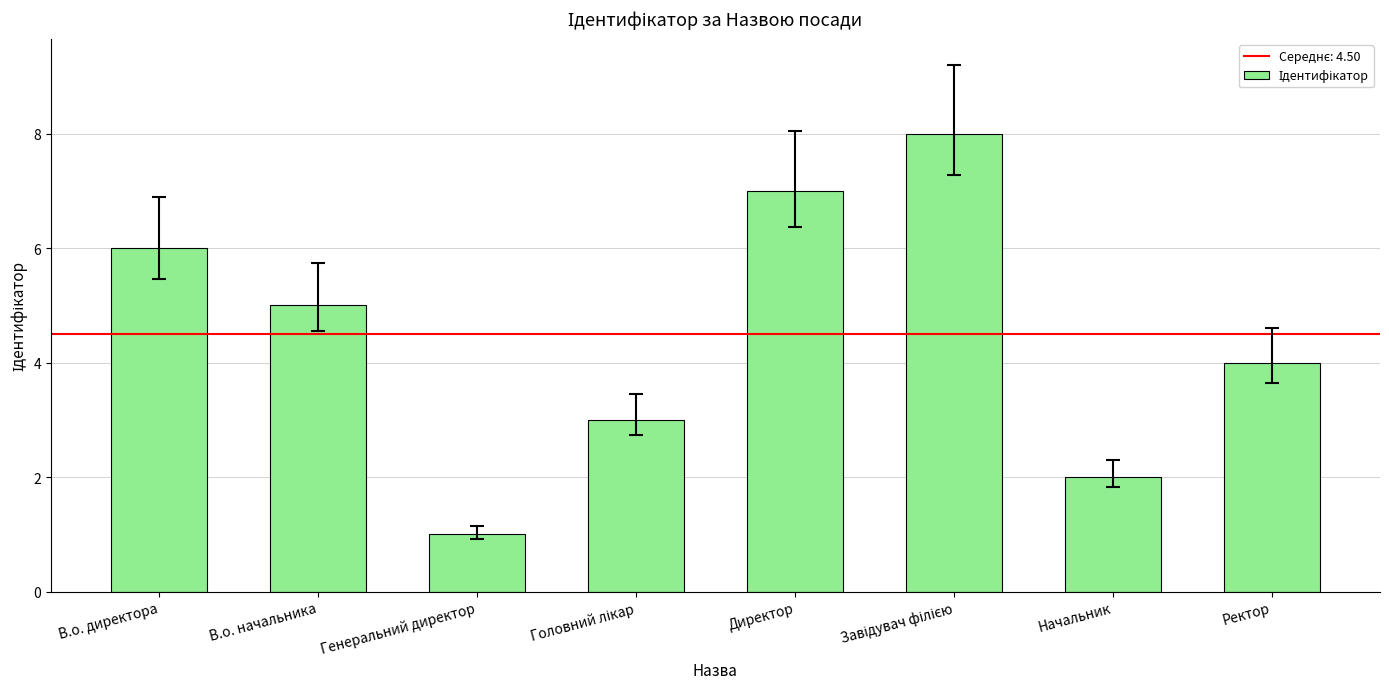

What is the smallest value displayed?

1